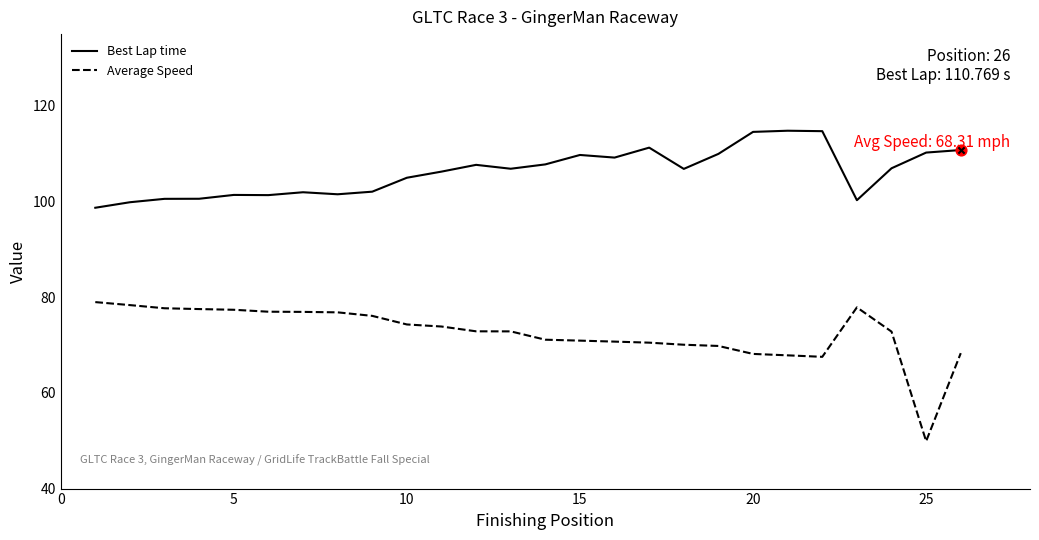

Which series has the largest range (max minus min)?

Average Speed